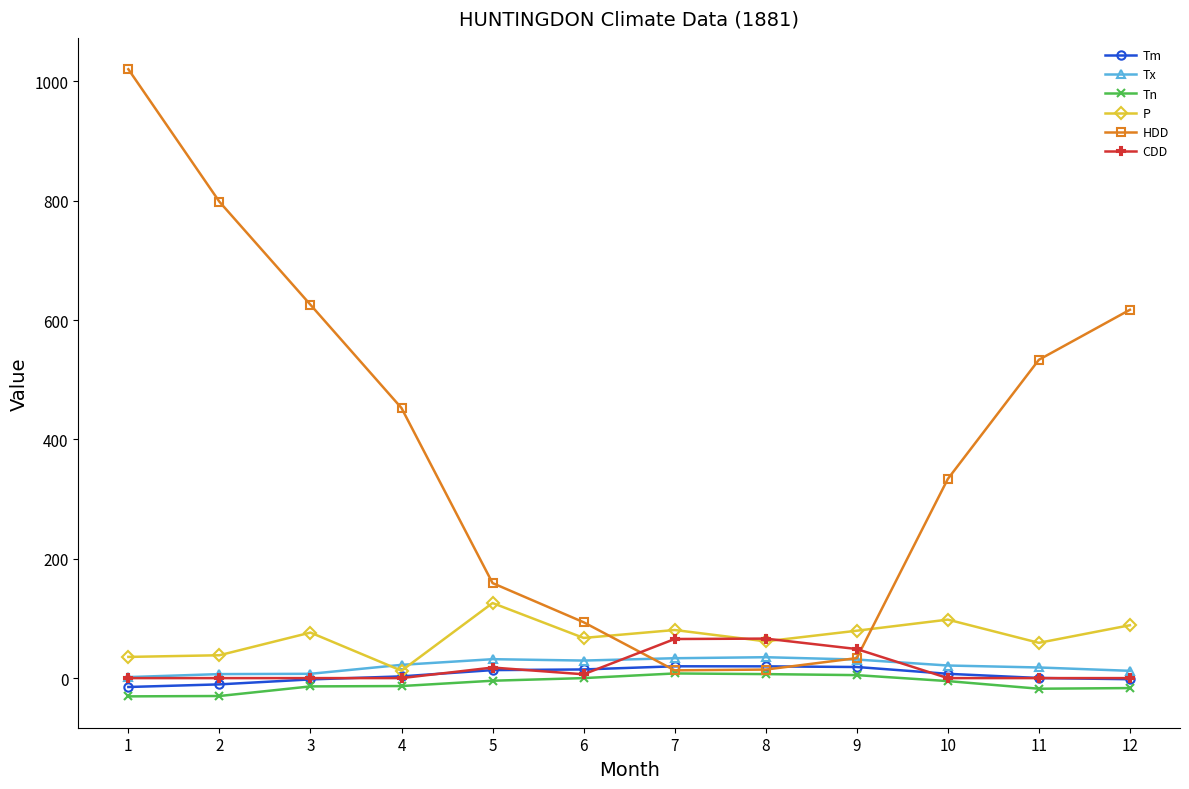

What is the smallest value displayed?

-30.6